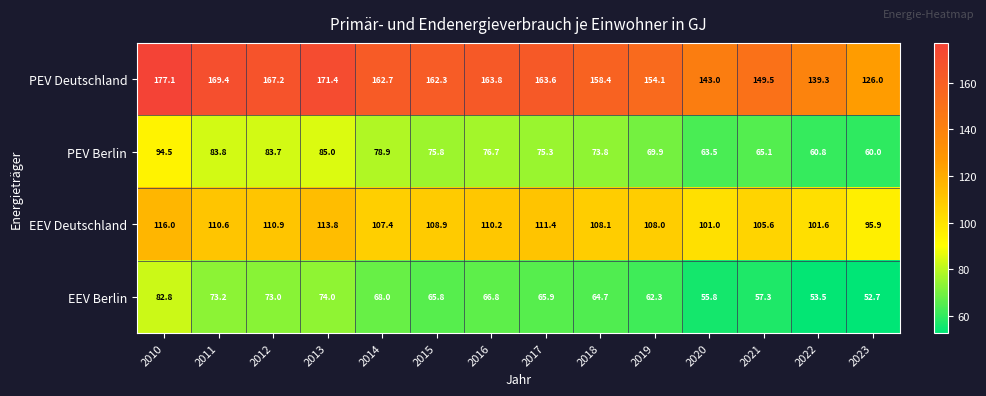

What is the difference between the second highest and minimum values in the EEV Berlin series?

21.3